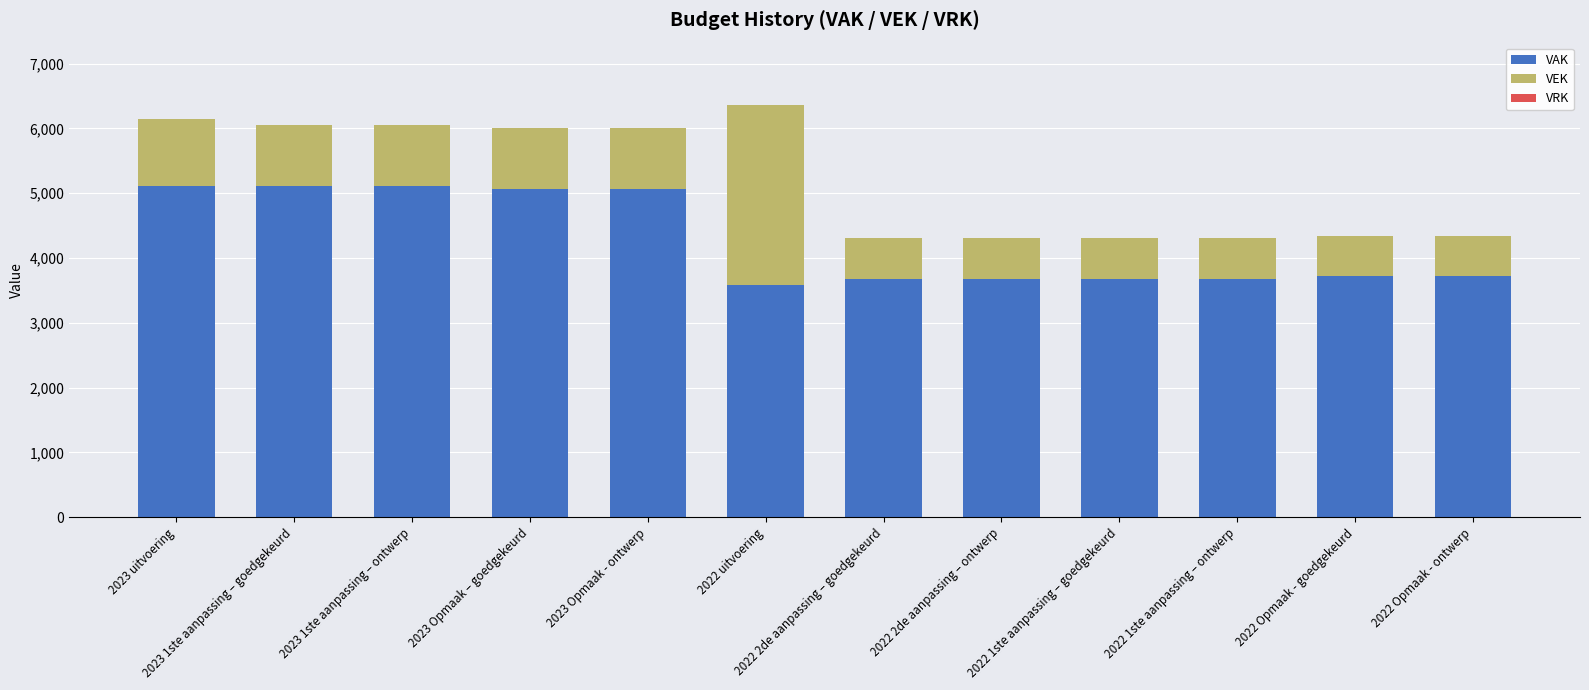

What is the total value across all series at 2023 1ste aanpassing – goedgekeurd?

6054